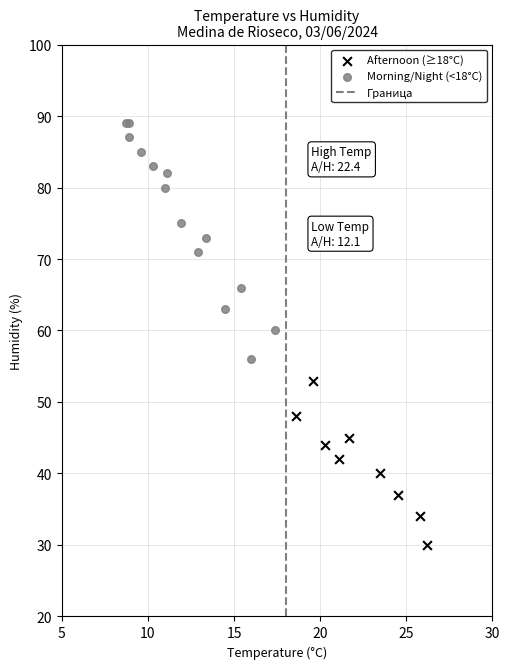

Which series contains the highest Y value?

Morning/Night (<18°C)